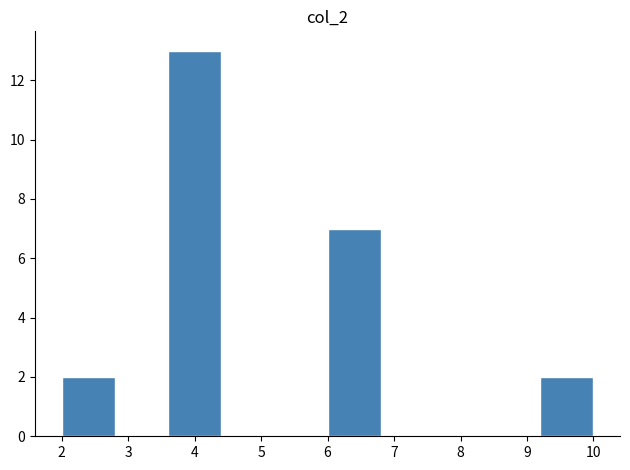

Reading left to right, list every bar in this chart as the range it spans on the x-axis followed by its height. The values are not printed on the chart, so give them approximately, as read against the axis.

2.0 to 2.8: 2
2.8 to 3.6: 0
3.6 to 4.4: 13
4.4 to 5.2: 0
5.2 to 6.0: 0
6.0 to 6.8: 7
6.8 to 7.6: 0
7.6 to 8.4: 0
8.4 to 9.2: 0
9.2 to 10.0: 2